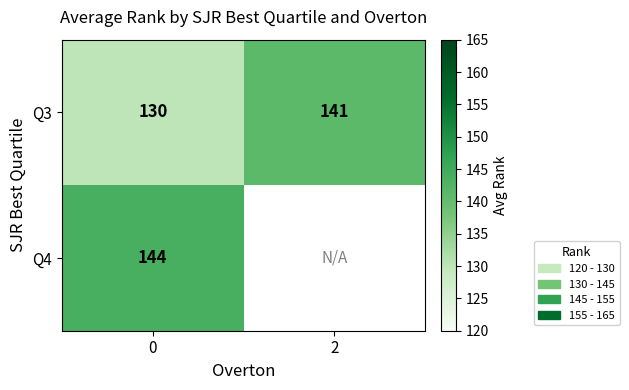

What is the smallest value displayed?

130.0